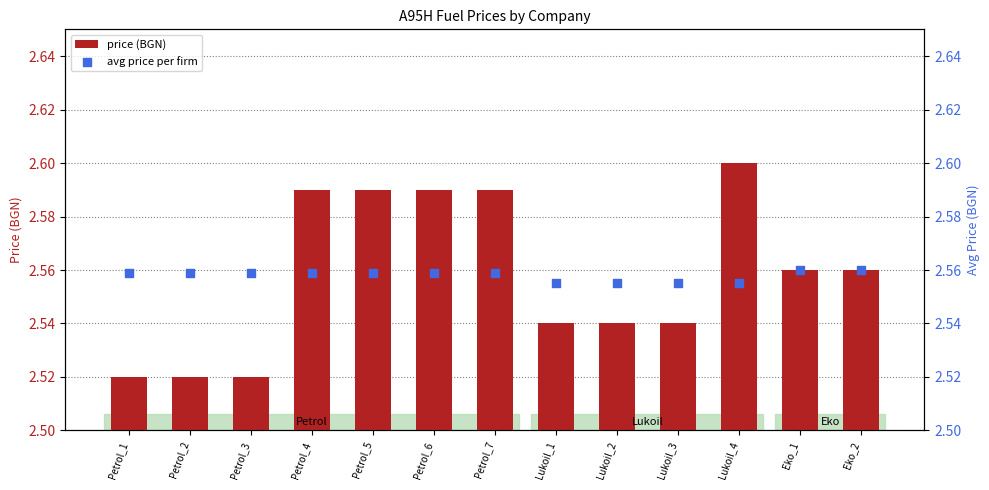

Which series has the largest Y range (max minus min)?

price (BGN)